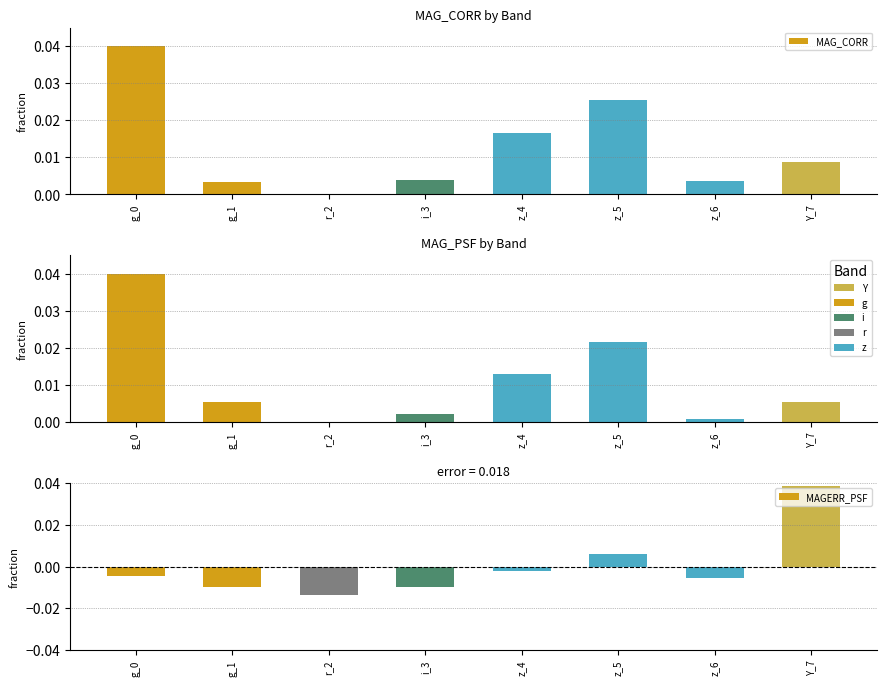

Reading left to right, list all the values displayed in this chart.

MAG_CORR: g_0=0.0	g_1=0.0	r_2=0.0	i_3=0.0	z_4=0.0	z_5=0.0	z_6=0.0	Y_7=0.0
MAG_PSF: g_0=0.0	g_1=0.0	r_2=0.0	i_3=0.0	z_4=0.0	z_5=0.0	z_6=0.0	Y_7=0.0
MAGERR_PSF: g_0=-0.0	g_1=-0.0	r_2=-0.0	i_3=-0.0	z_4=-0.0	z_5=0.0	z_6=-0.0	Y_7=0.0